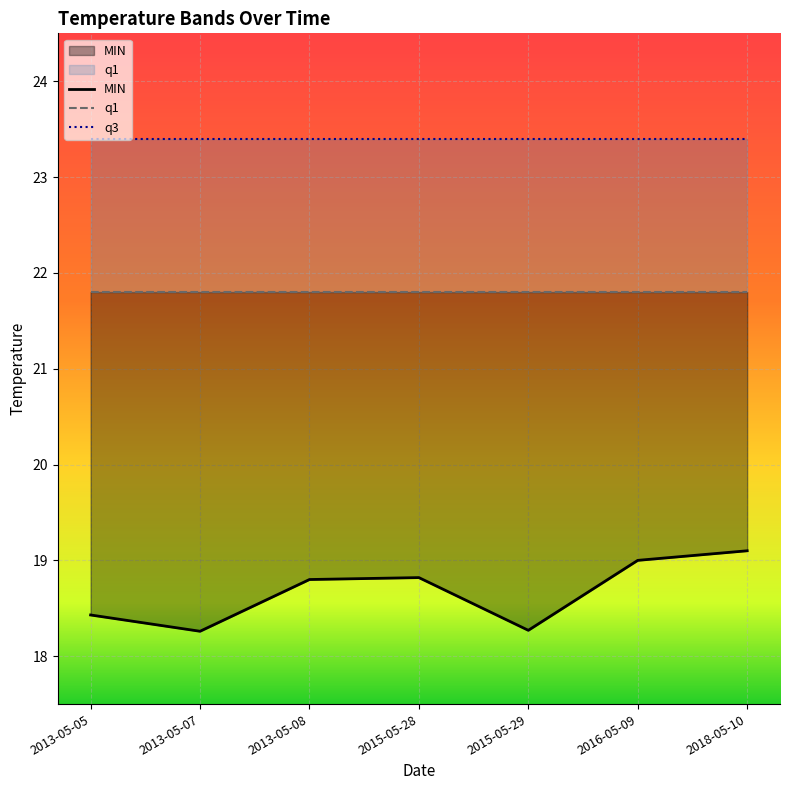

What is the value of the q1 point at the 5th from the left?

21.8